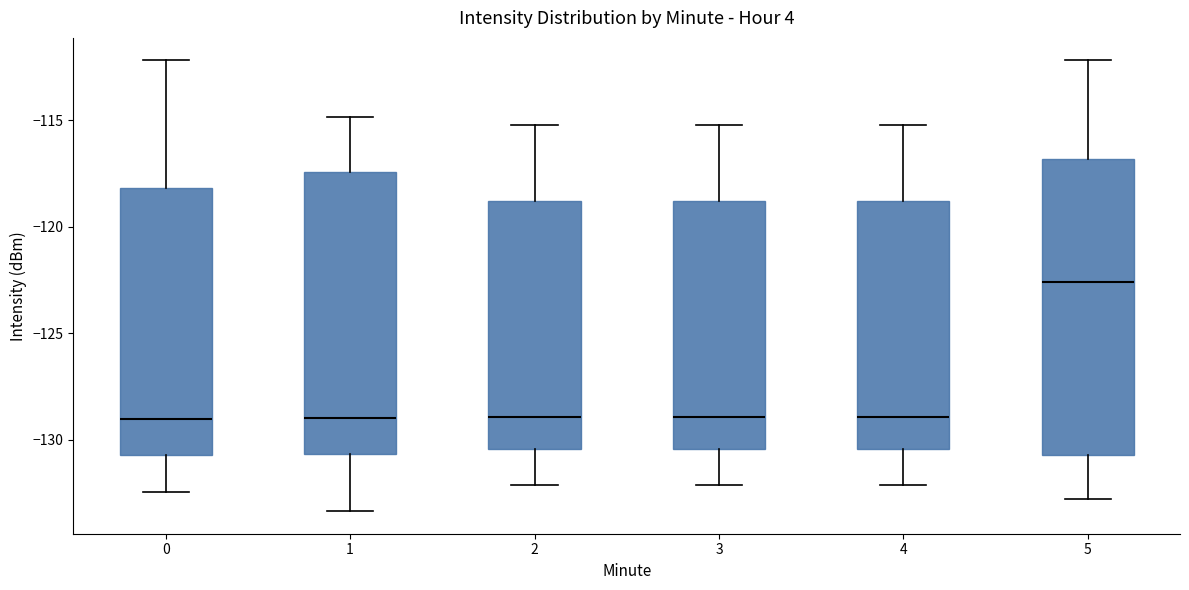

Reading left to right, read every box against the y-axis: the position of its median line, the range the box covers, and the ends of its whiskers. The values are not printed on the chart, so give them approximately, as read against the axis.

0: median -129.0, box -130.5 to -118.0, whiskers -132.5 to -112.0
1: median -129.0, box -130.5 to -117.5, whiskers -133.5 to -115.0
2: median -129.0, box -130.5 to -119.0, whiskers -132.0 to -115.0
3: median -129.0, box -130.5 to -119.0, whiskers -132.0 to -115.0
4: median -129.0, box -130.5 to -119.0, whiskers -132.0 to -115.0
5: median -122.5, box -130.5 to -117.0, whiskers -133.0 to -112.0